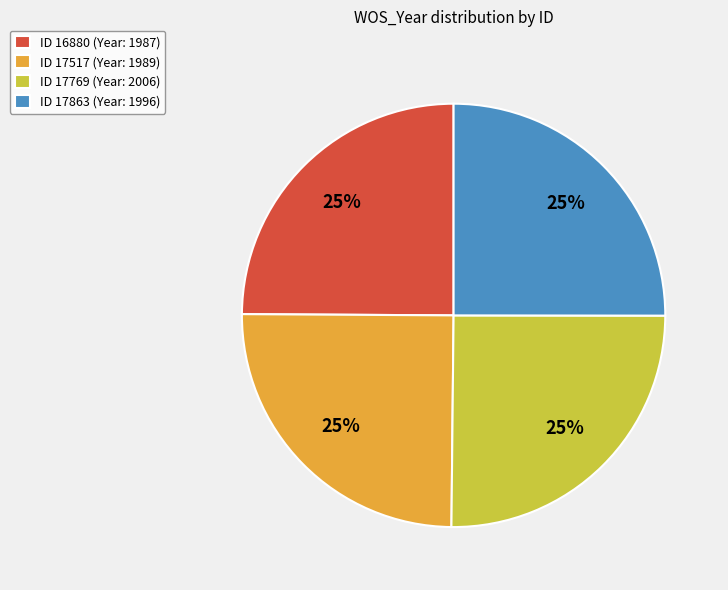

To the nearest percent, what is the combined percentage of ID 17517 (Year: 1989) and ID 17769 (Year: 2006)?

50%